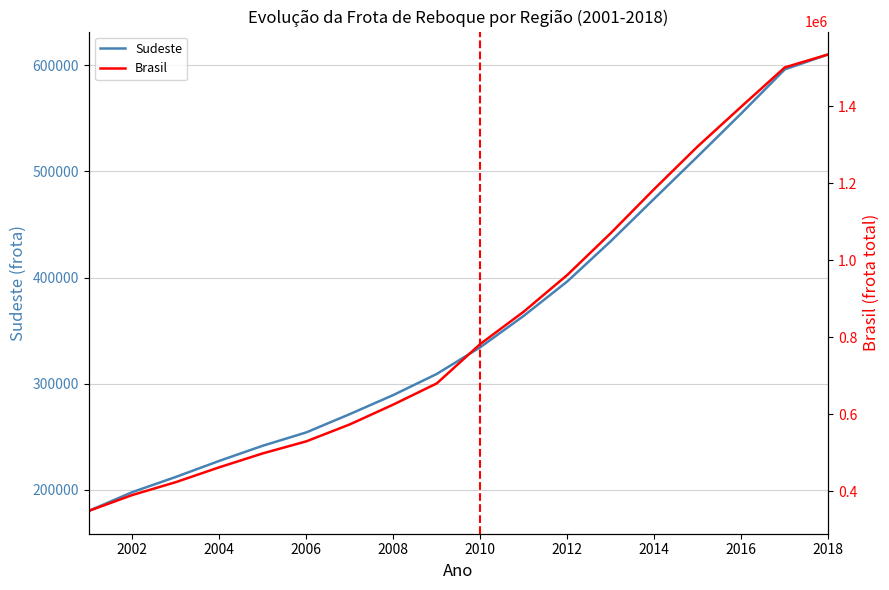

True or false: Brasil and Sudeste intersect in this chart.

False